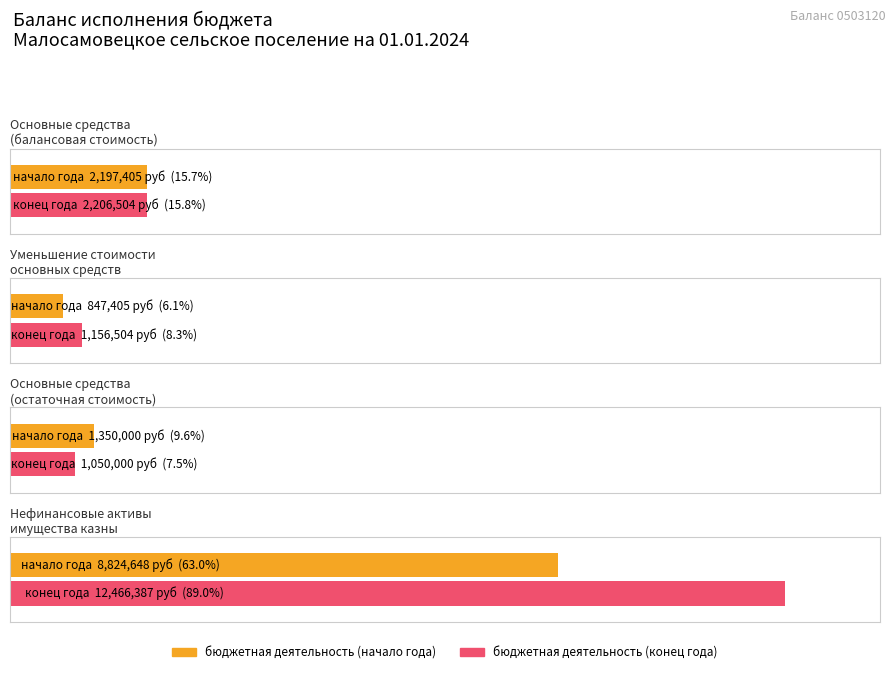

Rank the series by their average value, from lowest to highest.

бюджетная деятельность (начало года), бюджетная деятельность (конец года)